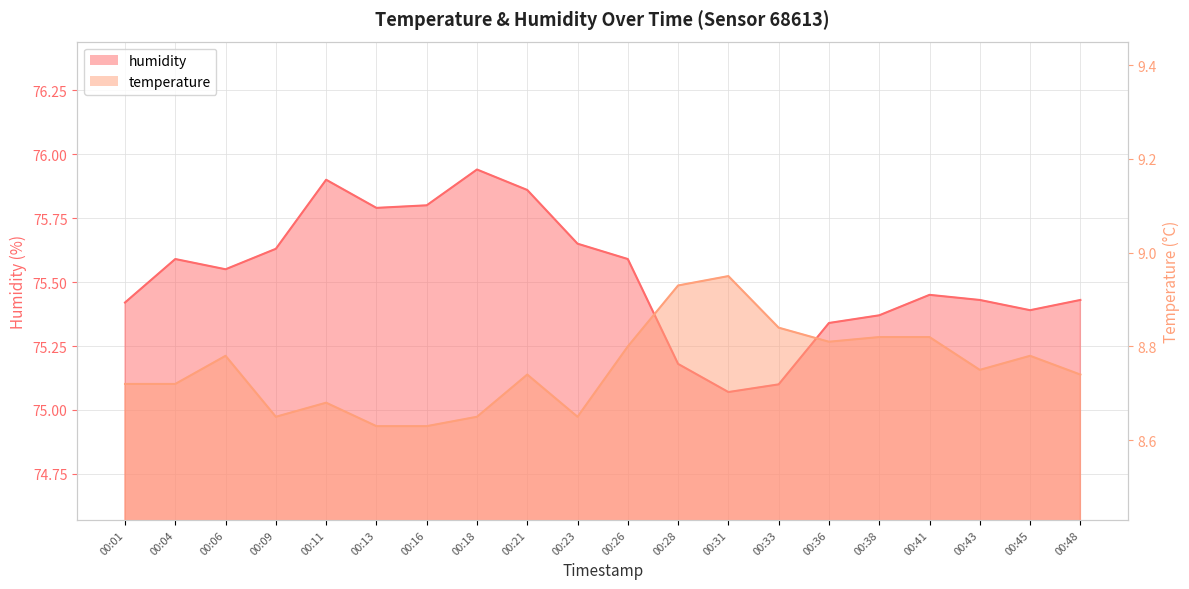

How many lines are shown in the chart?

2